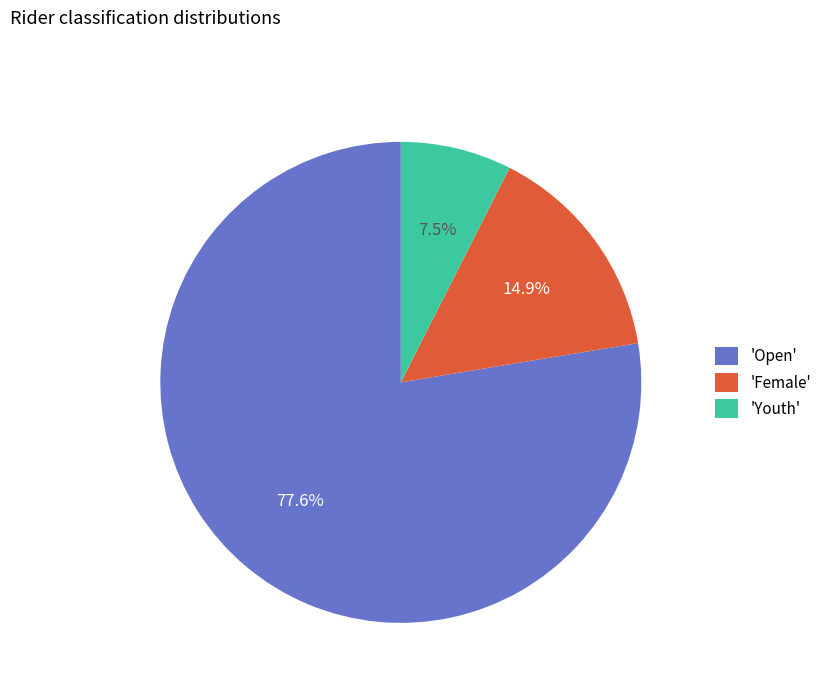

Rank the categories by value from highest to lowest.

'Open', 'Female', 'Youth'